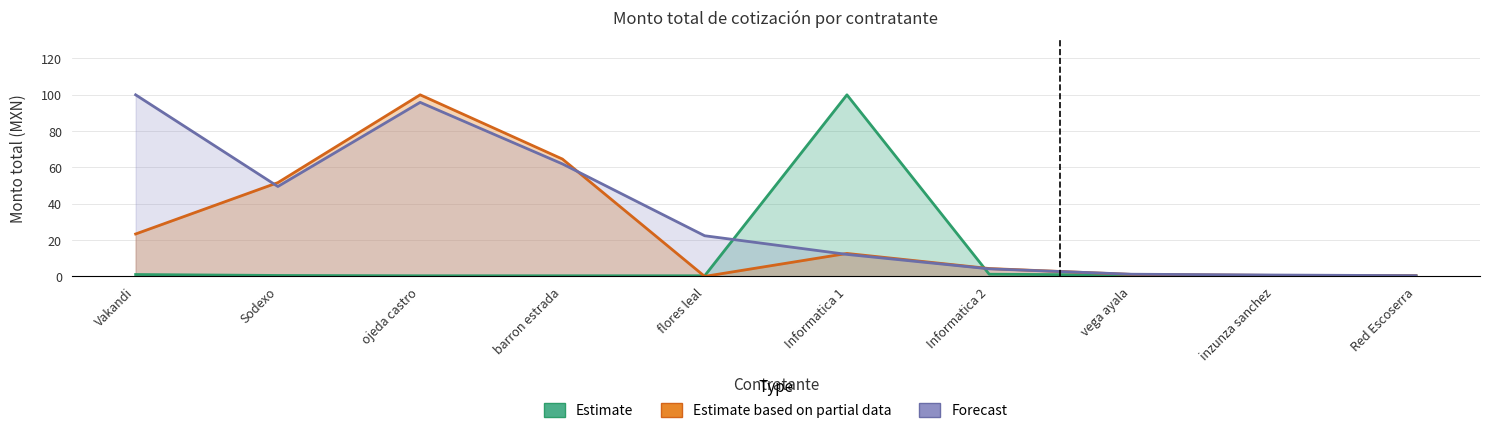

Which category has the highest value in the Estimate based on partial data series?

ojeda castro